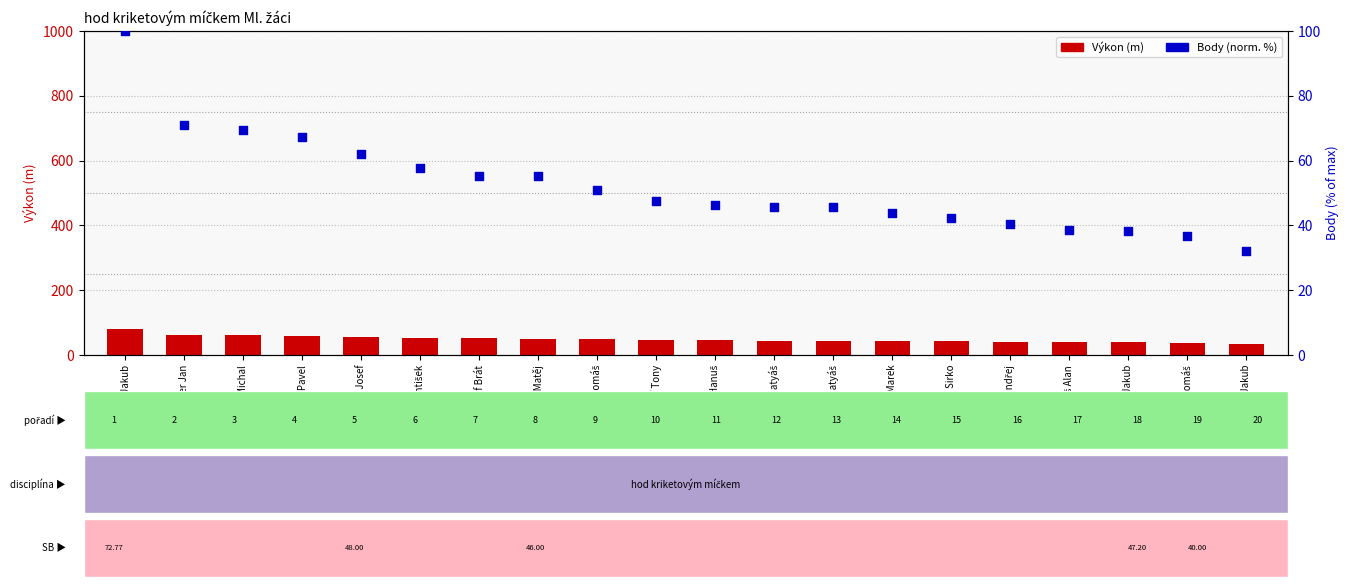

Which series has the largest Y range (max minus min)?

Body (norm. %)